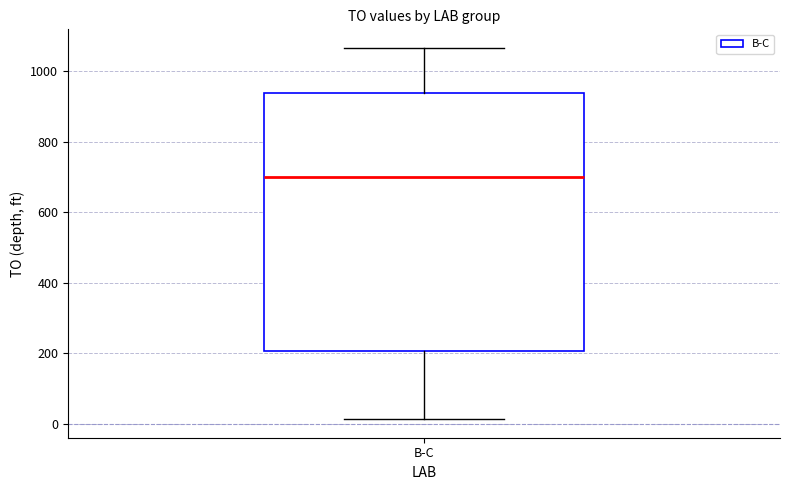

Read this box plot against the y-axis: the position of the median line, the range covered by the box, and the ends of both whiskers. The values are not printed on the chart, so give them approximately, as read against the axis.

median 700, box 200 to 940, whiskers 20 to 1060